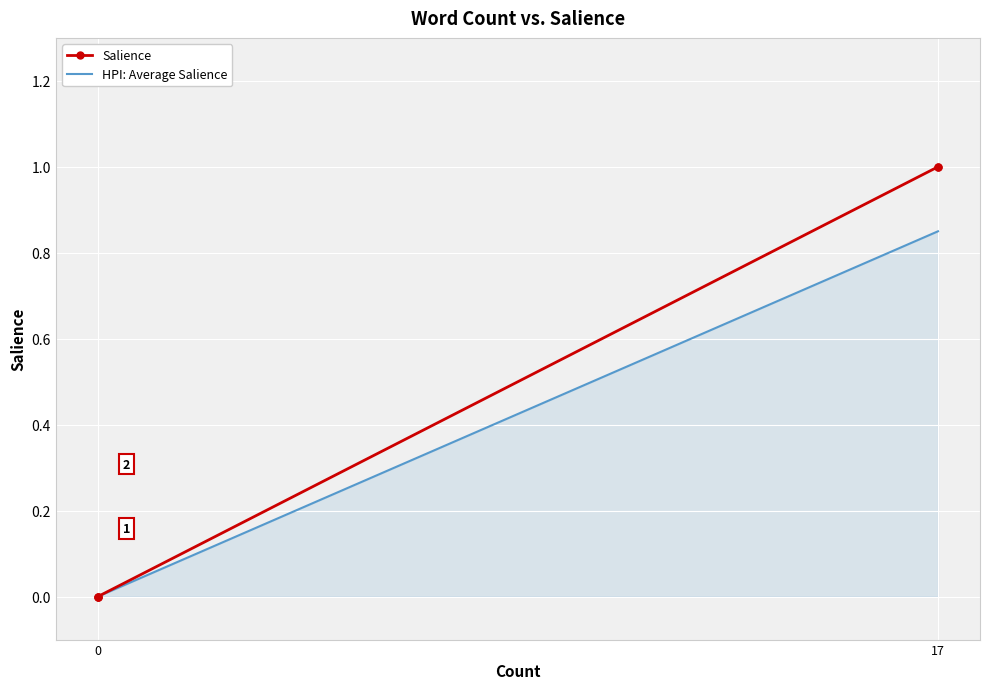

What is the difference between the HPI: Average Salience values at 17 and 0?

0.8